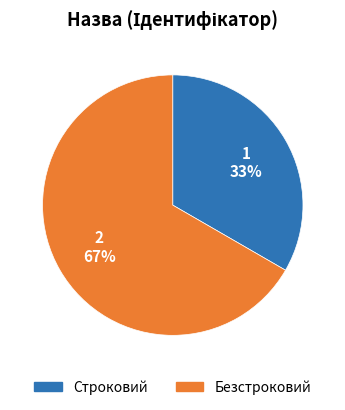

Combined, do Строковий and Безстроковий account for over 50%?

Yes